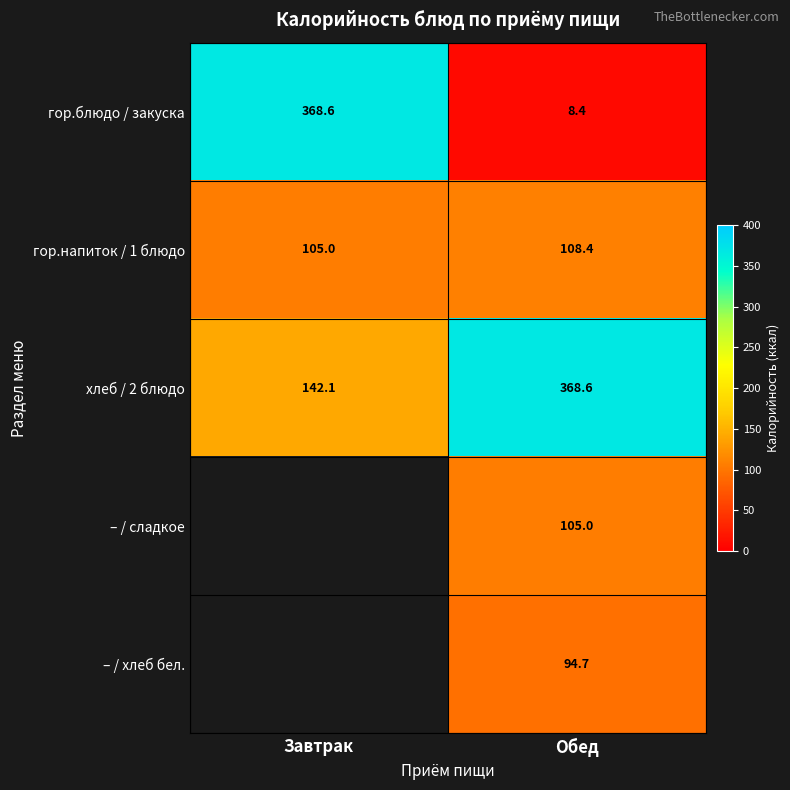

List the labels in order of гор.блюдо / закуска value, largest first.

Завтрак, Обед